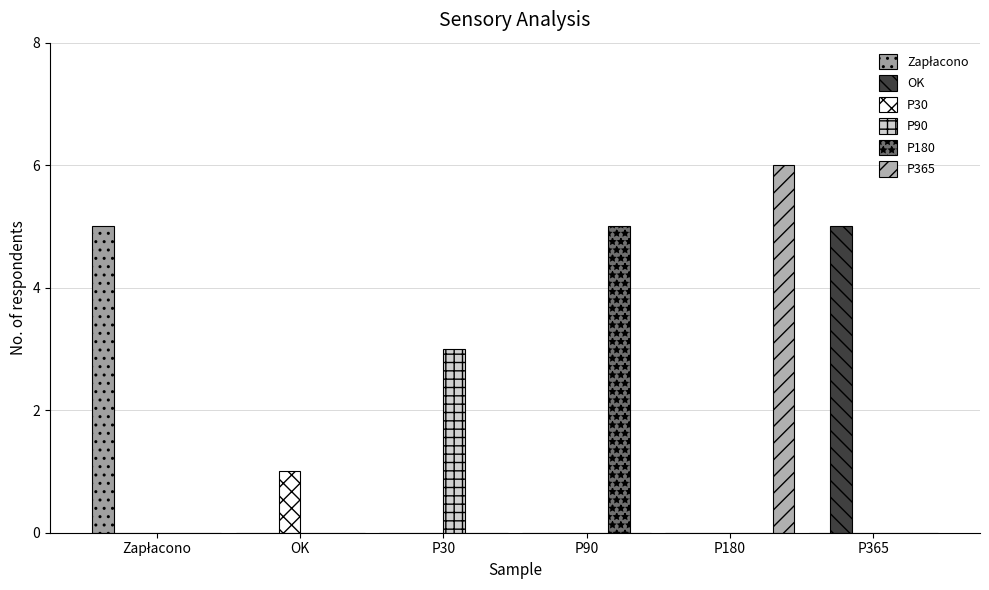

The Zapłacono series shows -2 at P180. True or false?

False